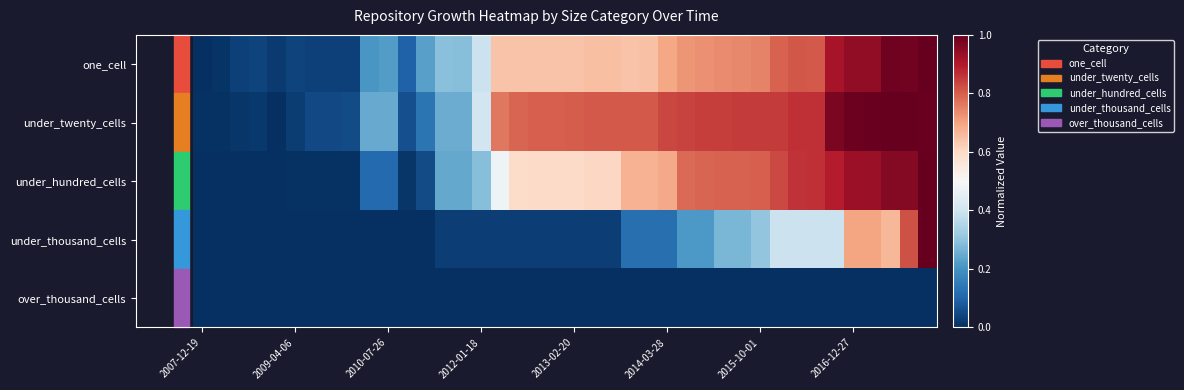

Reading left to right, list all the values displayed in this chart.

one_cell: 0.0	0.0	0.0	0.0	0.0	0.0	0.0	0.0	0.0	0.2	0.2	0.1	0.2	0.3	0.3	0.4	0.6	0.6	0.6	0.6	0.6	0.7	0.7	0.6	0.6	0.7	0.7	0.7	0.7	0.7	0.7	0.8	0.8	0.8	0.9	0.9	0.9	1.0	1.0	1.0
under_twenty_cells: 0.0	0.0	0.0	0.0	0.0	0.0	0.0	0.0	0.1	0.2	0.2	0.1	0.1	0.3	0.3	0.4	0.8	0.8	0.8	0.8	0.8	0.8	0.8	0.8	0.8	0.8	0.8	0.8	0.8	0.8	0.8	0.8	0.9	0.9	1.0	1.0	1.0	1.0	1.0	1.0
under_hundred_cells: 0.0	0.0	0.0	0.0	0.0	0.0	0.0	0.0	0.0	0.1	0.1	0.0	0.1	0.2	0.2	0.3	0.5	0.6	0.6	0.6	0.6	0.6	0.6	0.7	0.7	0.7	0.8	0.8	0.8	0.8	0.8	0.8	0.9	0.9	0.9	0.9	0.9	1.0	1.0	1.0
under_thousand_cells: 0.0	0.0	0.0	0.0	0.0	0.0	0.0	0.0	0.0	0.0	0.0	0.0	0.0	0.0	0.0	0.0	0.0	0.0	0.0	0.0	0.0	0.0	0.0	0.1	0.1	0.1	0.2	0.2	0.3	0.3	0.3	0.4	0.4	0.4	0.4	0.7	0.7	0.7	0.8	1.0
over_thousand_cells: 0.0	0.0	0.0	0.0	0.0	0.0	0.0	0.0	0.0	0.0	0.0	0.0	0.0	0.0	0.0	0.0	0.0	0.0	0.0	0.0	0.0	0.0	0.0	0.0	0.0	0.0	0.0	0.0	0.0	0.0	0.0	0.0	0.0	0.0	0.0	0.0	0.0	0.0	0.0	0.0